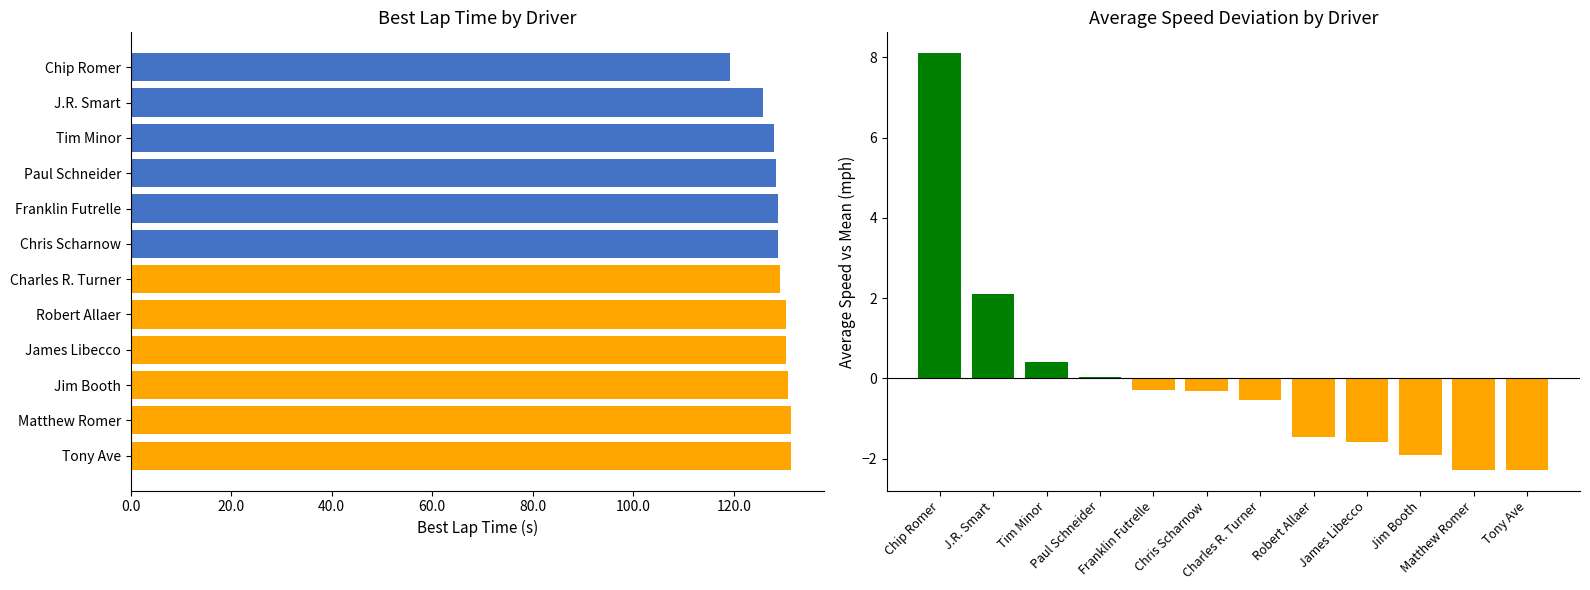

At which category does the chart reach its peak across all series?

Tony Ave